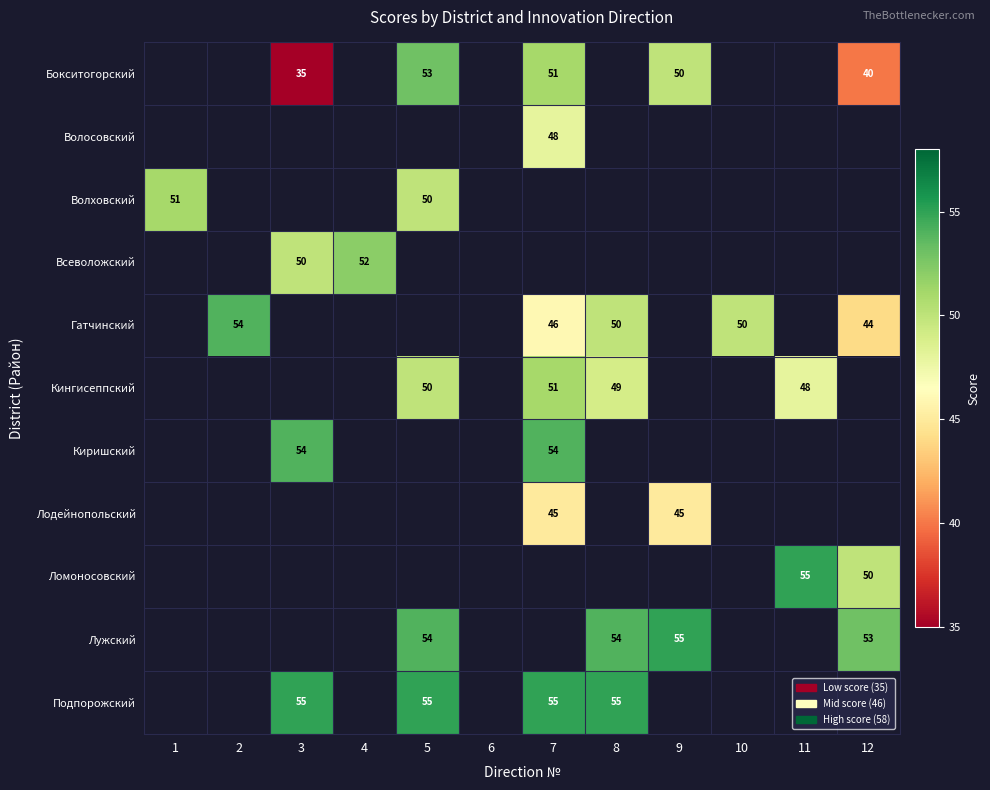

The value of Гатчинский at 10 is 86. True or false?

False